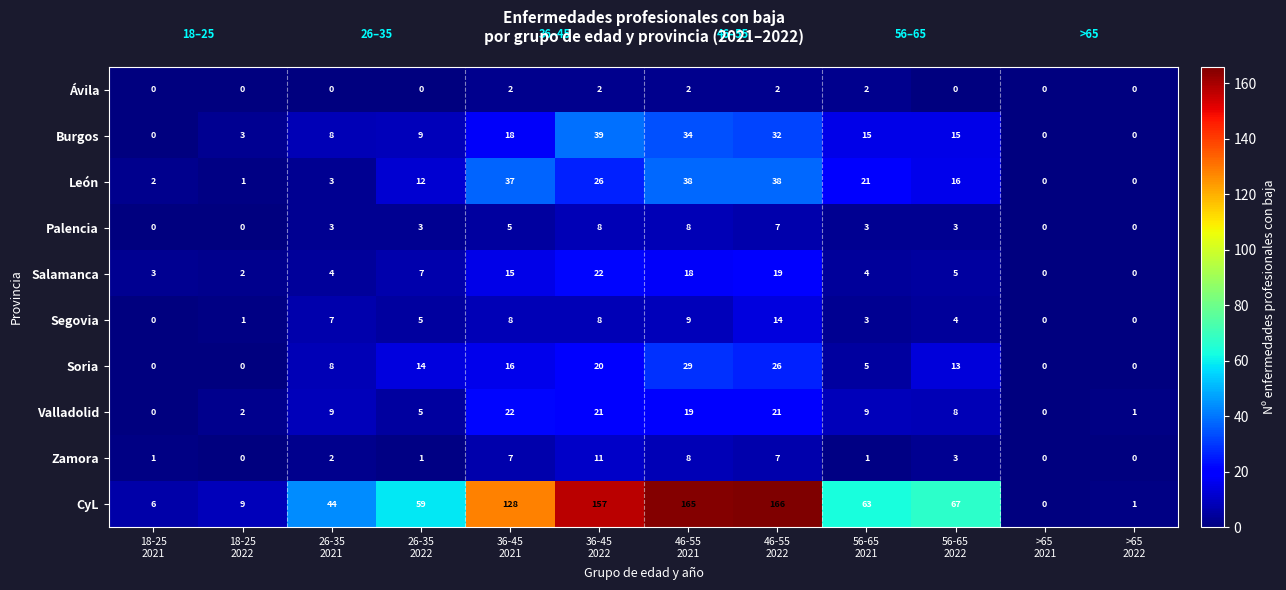

Which series changed the most between 26-35
2021 and 36-45
2021?

CyL